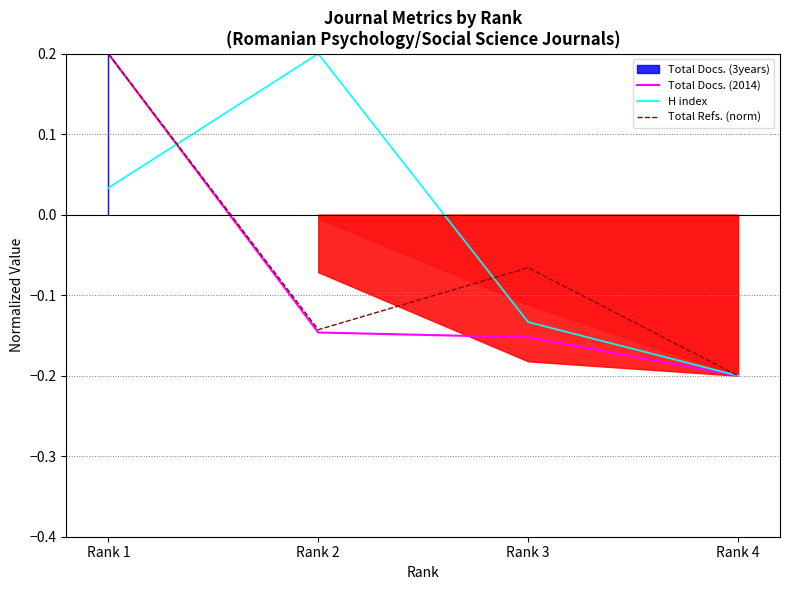

What is the maximum value for Total Refs. (norm)?

0.2